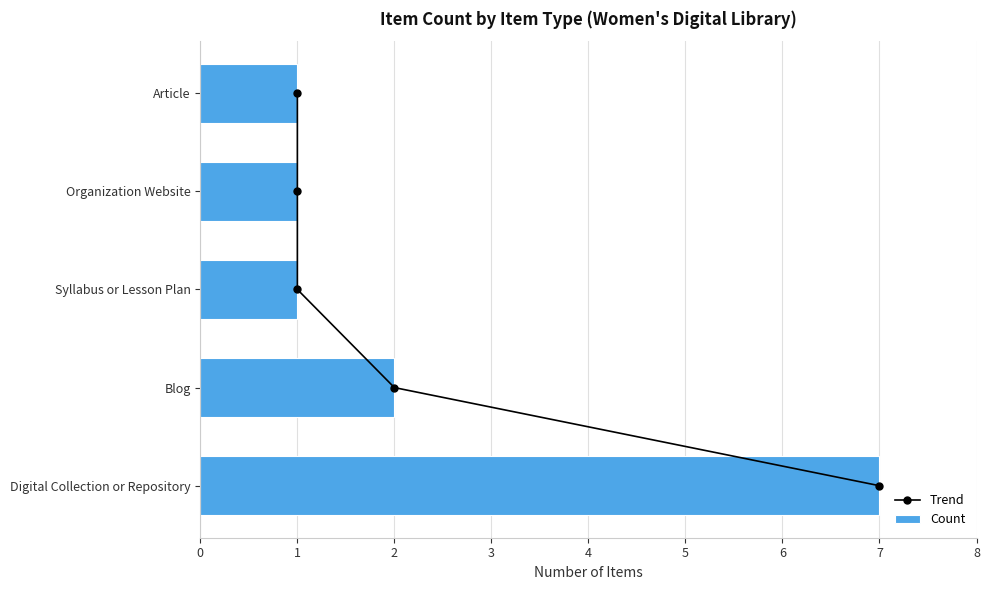

Is it true that Count equals 1 at Blog?

False